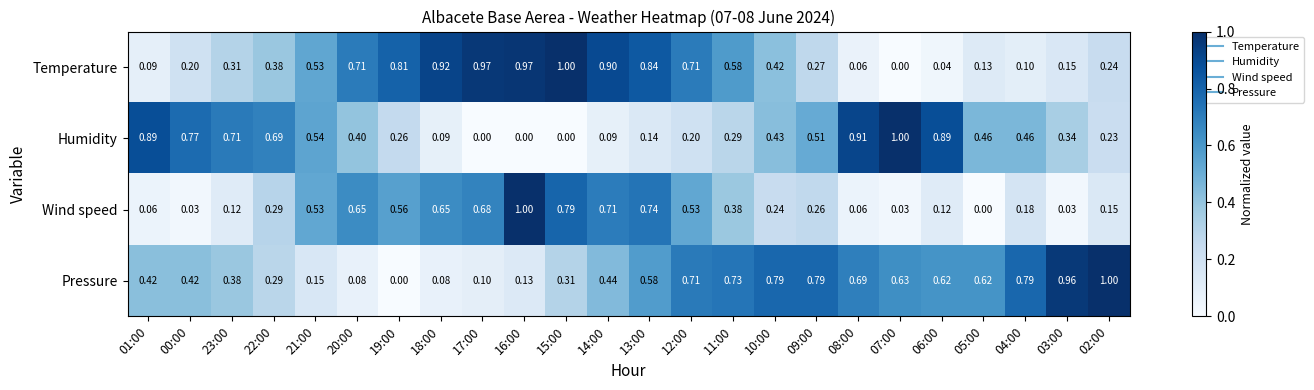

Which series changed the most between 13:00 and 09:00?

Temperature